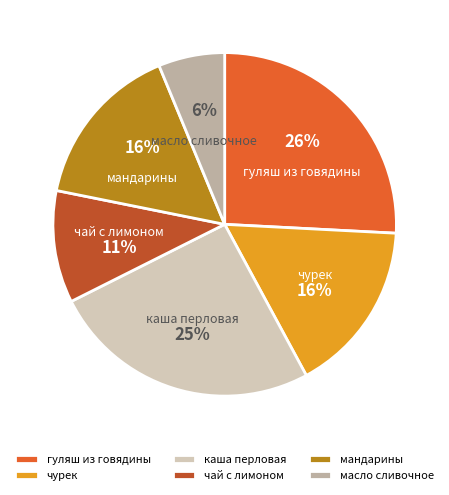

How many slices are in this pie chart?

6